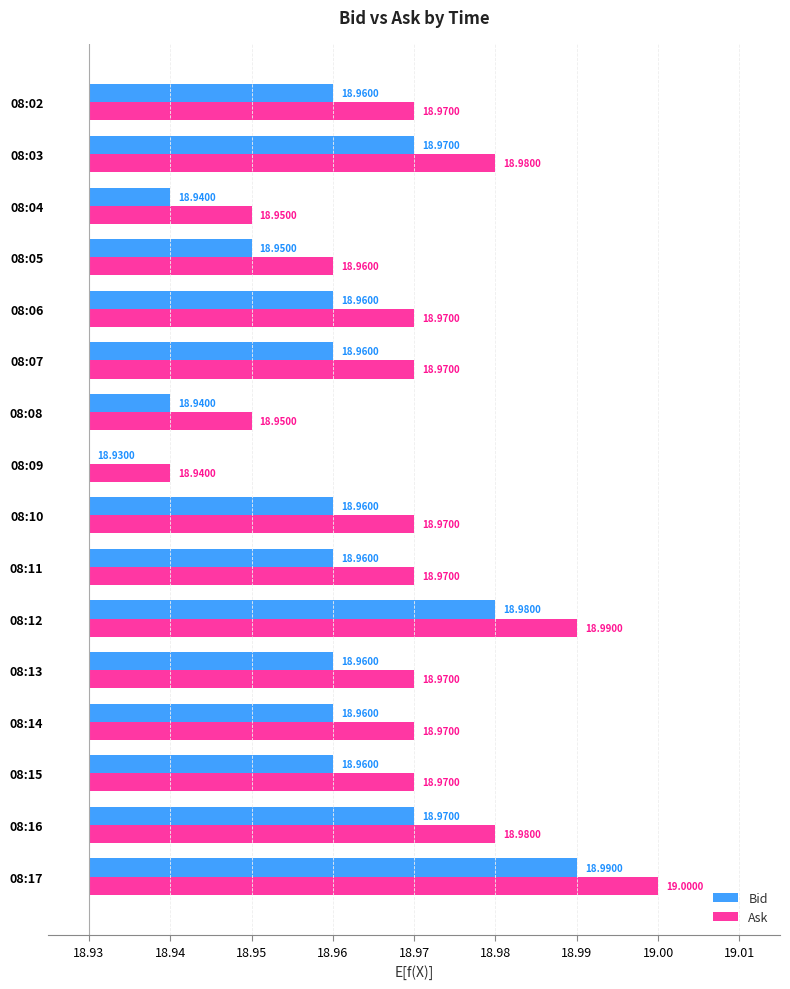

Which has a higher value, 08:13 or 08:04?

08:13